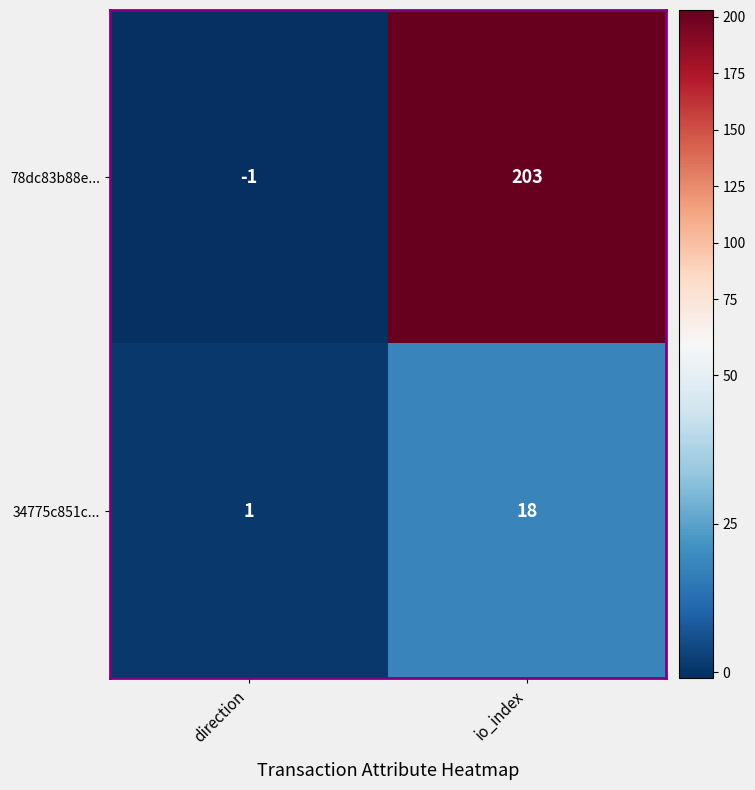

Reading right to left, extract all data points from this chart.

78dc83b88e...: 203	-1
34775c851c...: 18	1